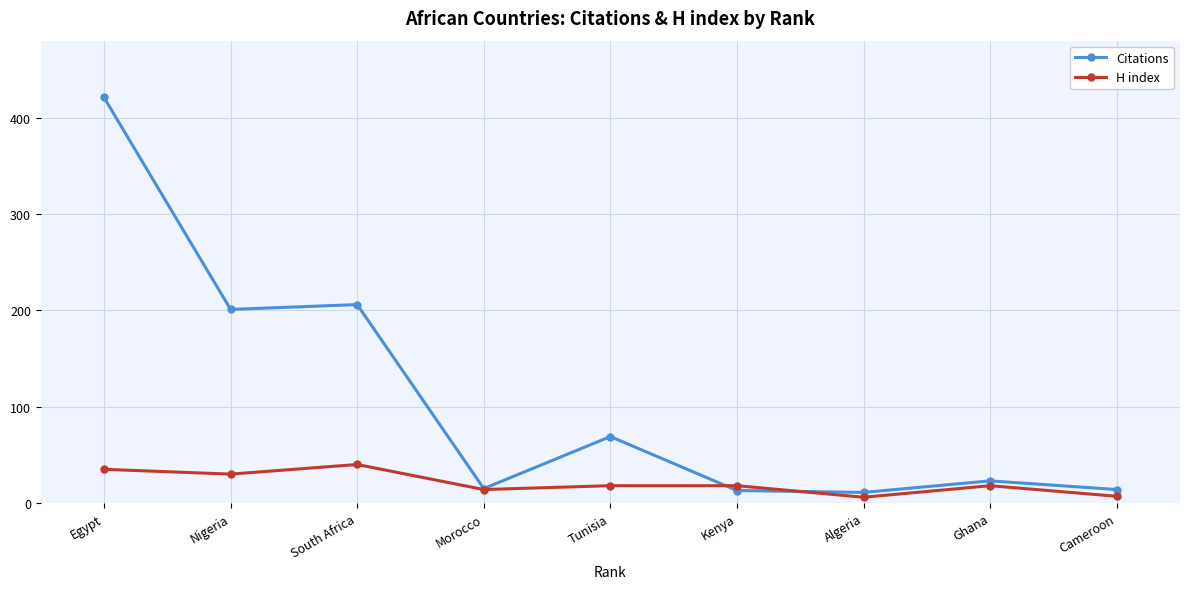

Where is the first local maximum for H index?

South Africa